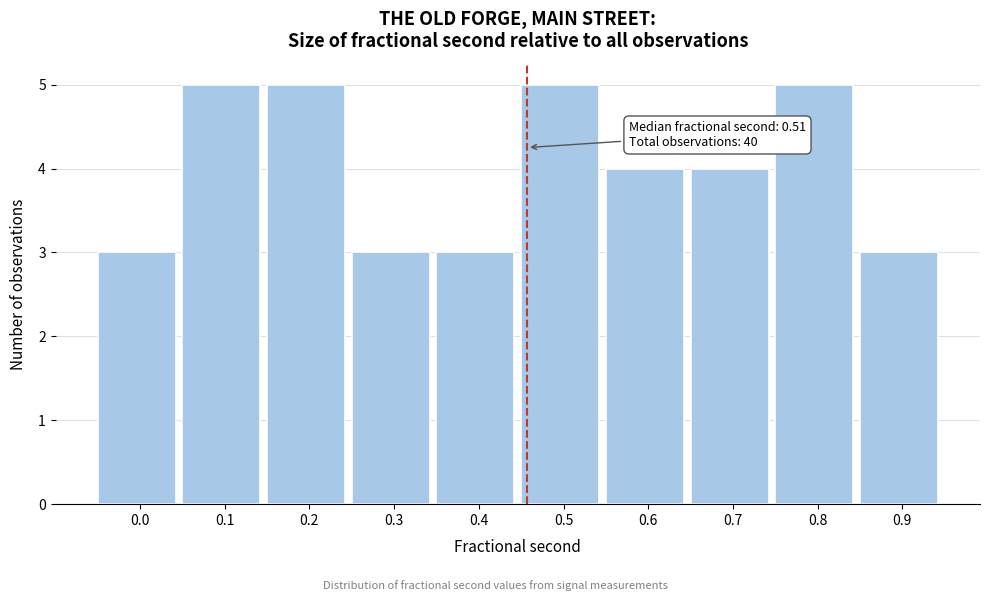

Reading left to right, list all the values displayed in this chart.

0.0=3	0.1=5	0.2=5	0.3=3	0.4=3	0.5=5	0.6=4	0.7=4	0.8=5	0.9=3